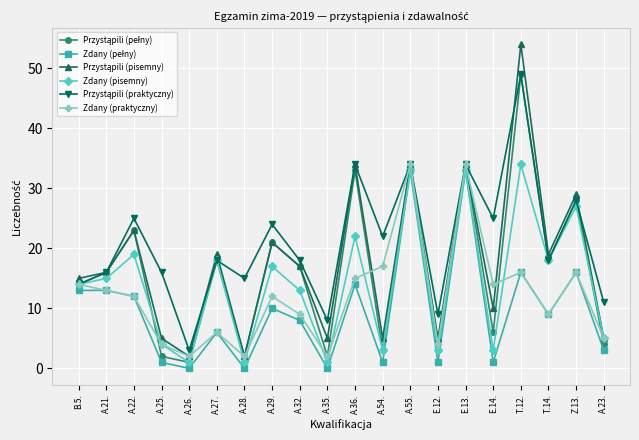

The value of Zdany (pisemny) at A.36. is 36. True or false?

False